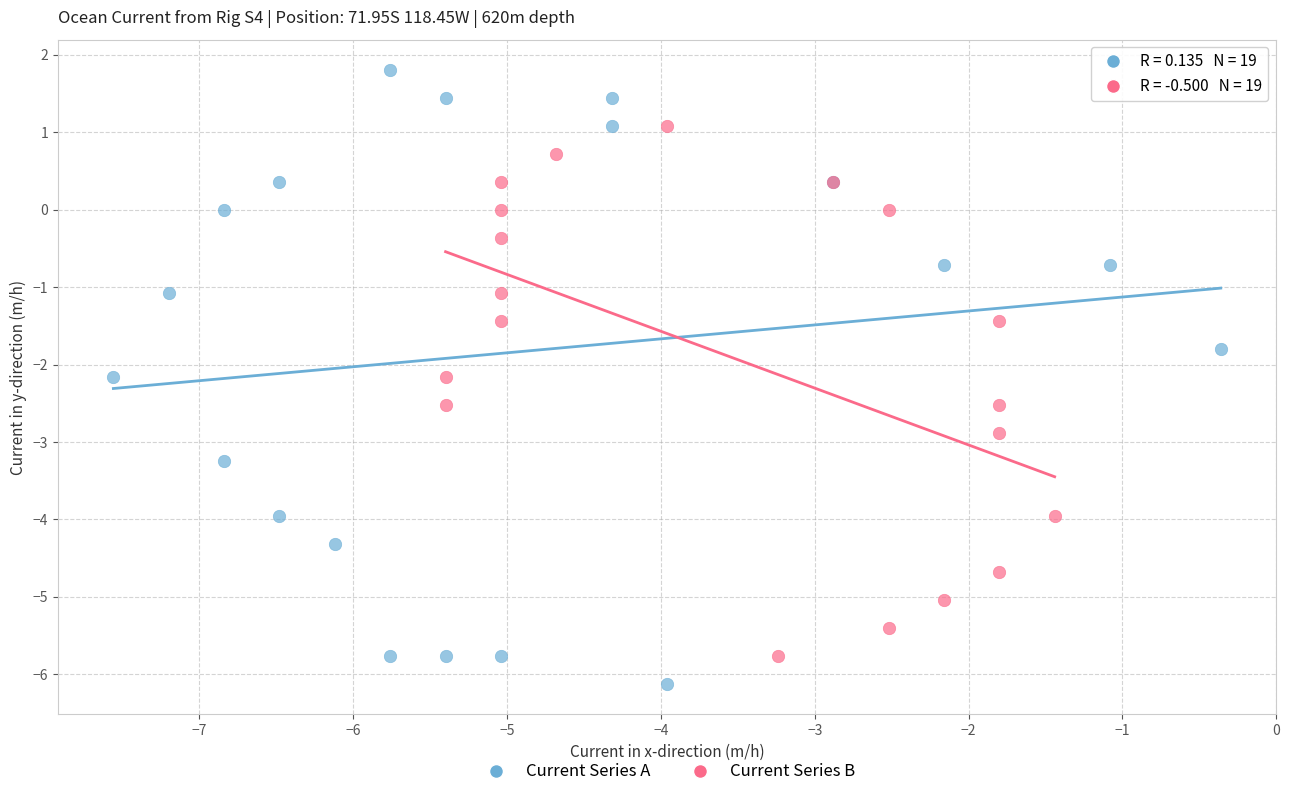

Which series contains the highest Y value?

Current Series A